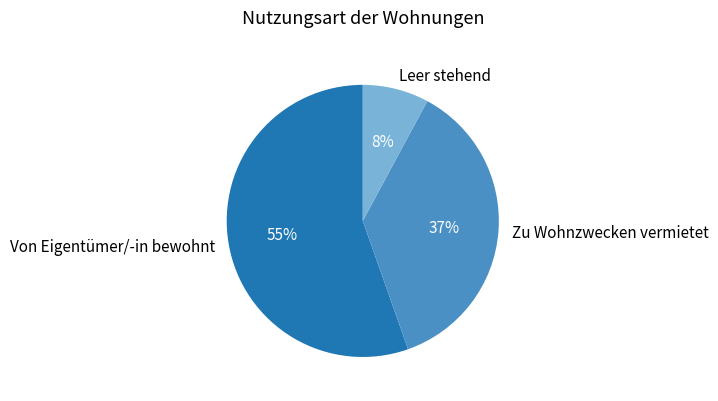

How many slices are in this pie chart?

3